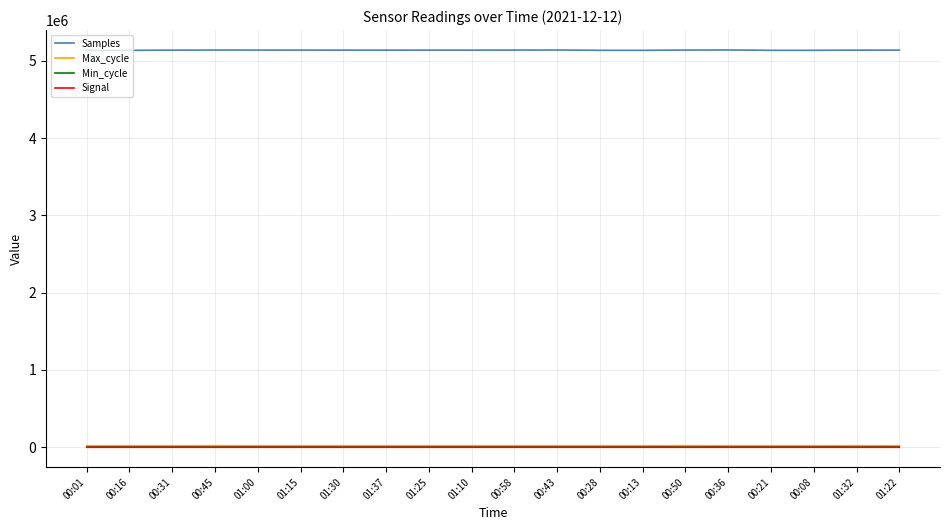

Is it true that Max_cycle equals 20458 at 00:50?

True